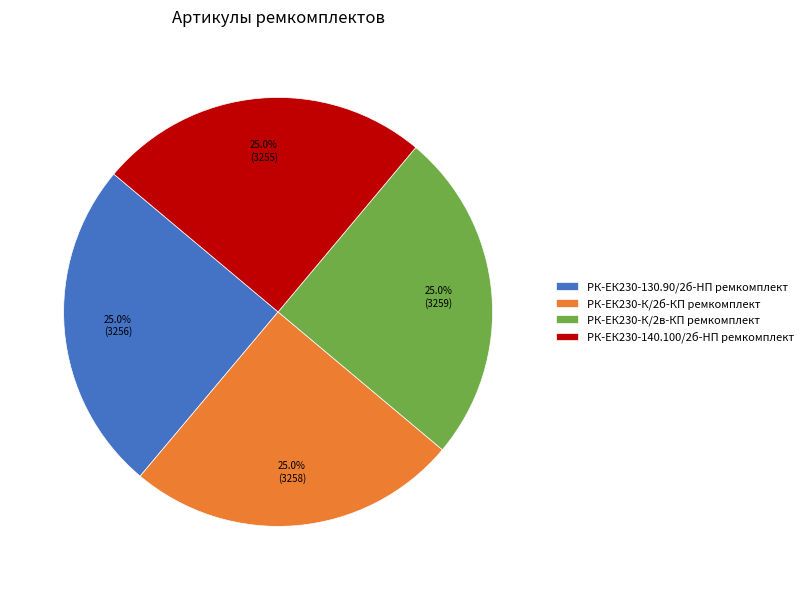

How many slices are in this pie chart?

4